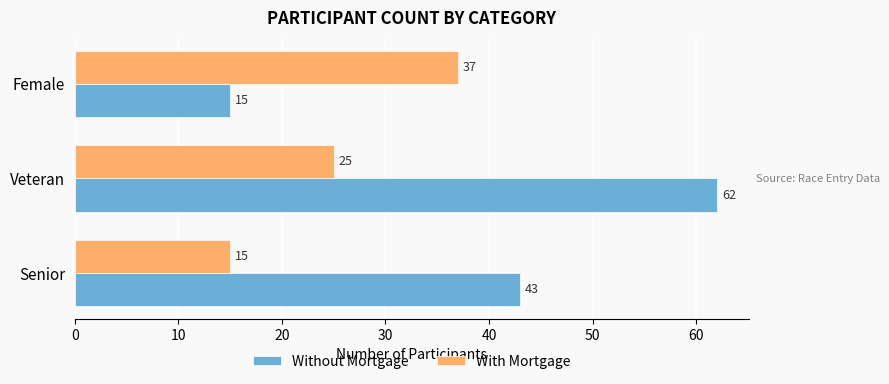

How many distinct data groups are displayed?

2